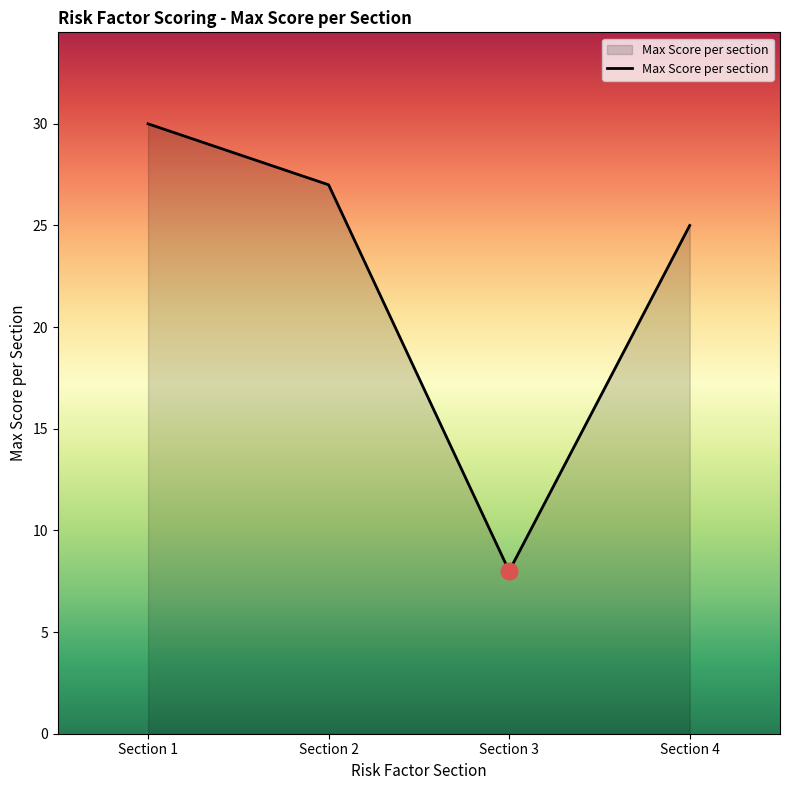

What is the difference between the maximum and minimum values?

22